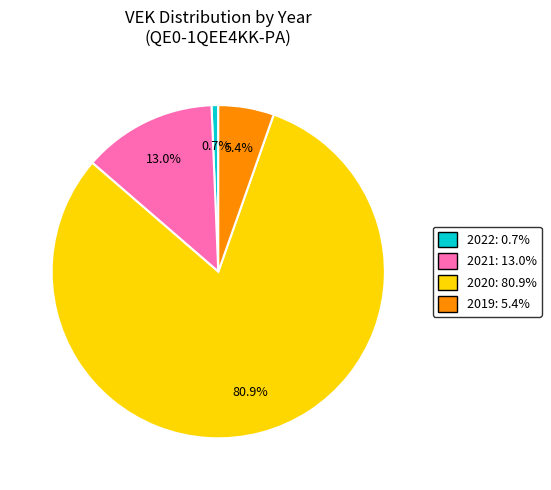

Does any single category account for the majority?

Yes